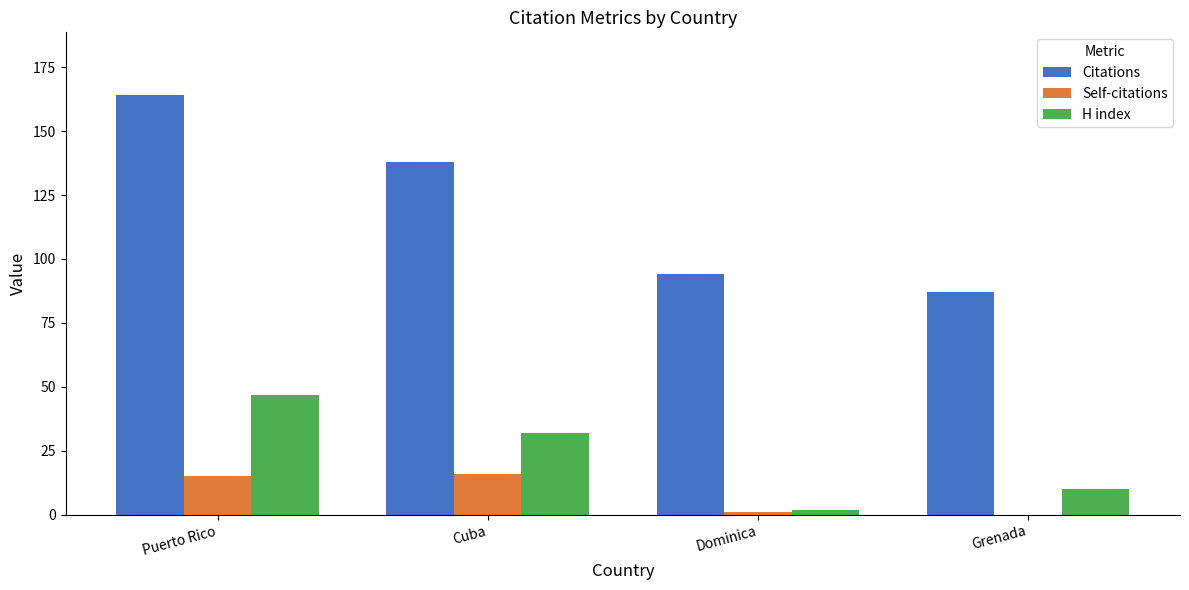

The value of H index at Grenada is 10. True or false?

True